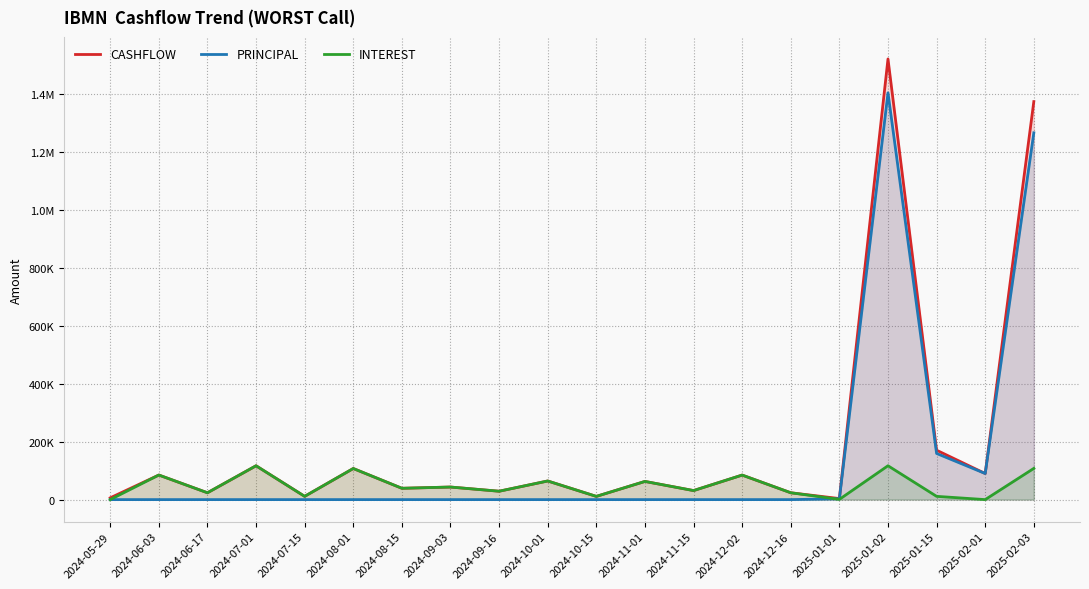

Reading right to left, what are all the values shown in this chart?

CASHFLOW: 2025-02-03=1372947.4	2025-02-01=89981.7	2025-01-15=170412.0	2025-01-02=1520096.0	2025-01-01=3570.8	2024-12-16=23613.8	2024-12-02=84609.1	2024-11-15=31179.8	2024-11-01=62703.8	2024-10-15=11116.1	2024-10-01=64256.7	2024-09-16=28909.4	2024-09-03=43361.3	2024-08-15=39053.9	2024-08-01=107284.1	2024-07-15=11228.3	2024-07-01=116756.0	2024-06-17=23613.8	2024-06-03=84779.1	2024-05-29=6065.7
PRINCIPAL: 2025-02-03=1265306.1	2025-02-01=89981.7	2025-01-15=159183.7	2025-01-02=1403316.3	2025-01-01=2806.1	2024-12-16=0.0	2024-12-02=0.0	2024-11-15=0.0	2024-11-01=0.0	2024-10-15=0.0	2024-10-01=0.0	2024-09-16=0.0	2024-09-03=0.0	2024-08-15=0.0	2024-08-01=0.0	2024-07-15=0.0	2024-07-01=0.0	2024-06-17=0.0	2024-06-03=0.0	2024-05-29=0.0
INTEREST: 2025-02-03=107641.3	2025-02-01=0.0	2025-01-15=11228.3	2025-01-02=116779.7	2025-01-01=764.7	2024-12-16=23613.8	2024-12-02=84609.1	2024-11-15=31179.8	2024-11-01=62703.8	2024-10-15=11116.1	2024-10-01=64256.7	2024-09-16=28909.4	2024-09-03=43361.3	2024-08-15=39053.9	2024-08-01=107284.1	2024-07-15=11228.3	2024-07-01=116756.0	2024-06-17=23613.8	2024-06-03=84779.1	2024-05-29=0.0